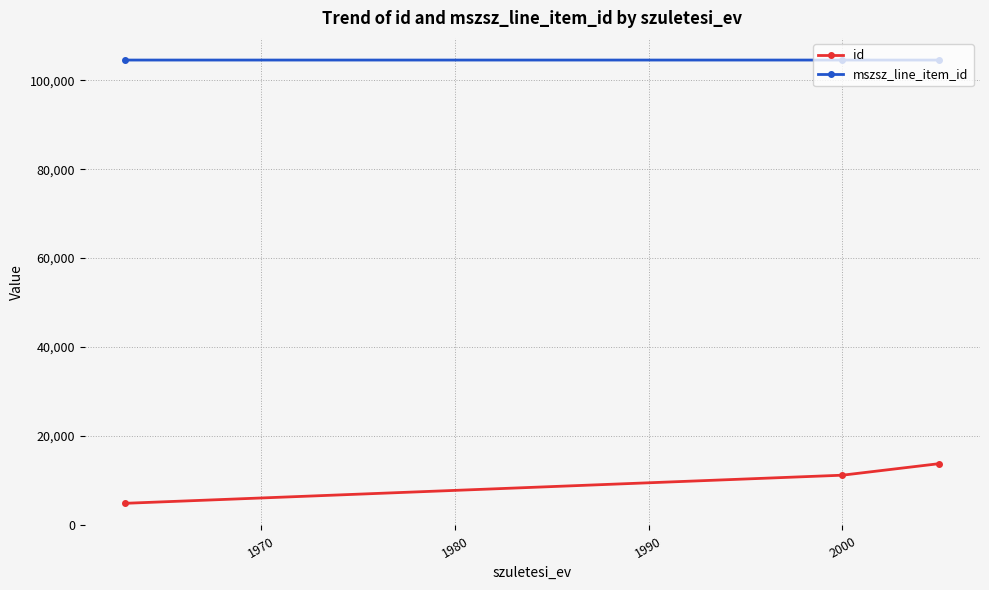

Rank the series by their maximum value, from highest to lowest.

mszsz_line_item_id, id